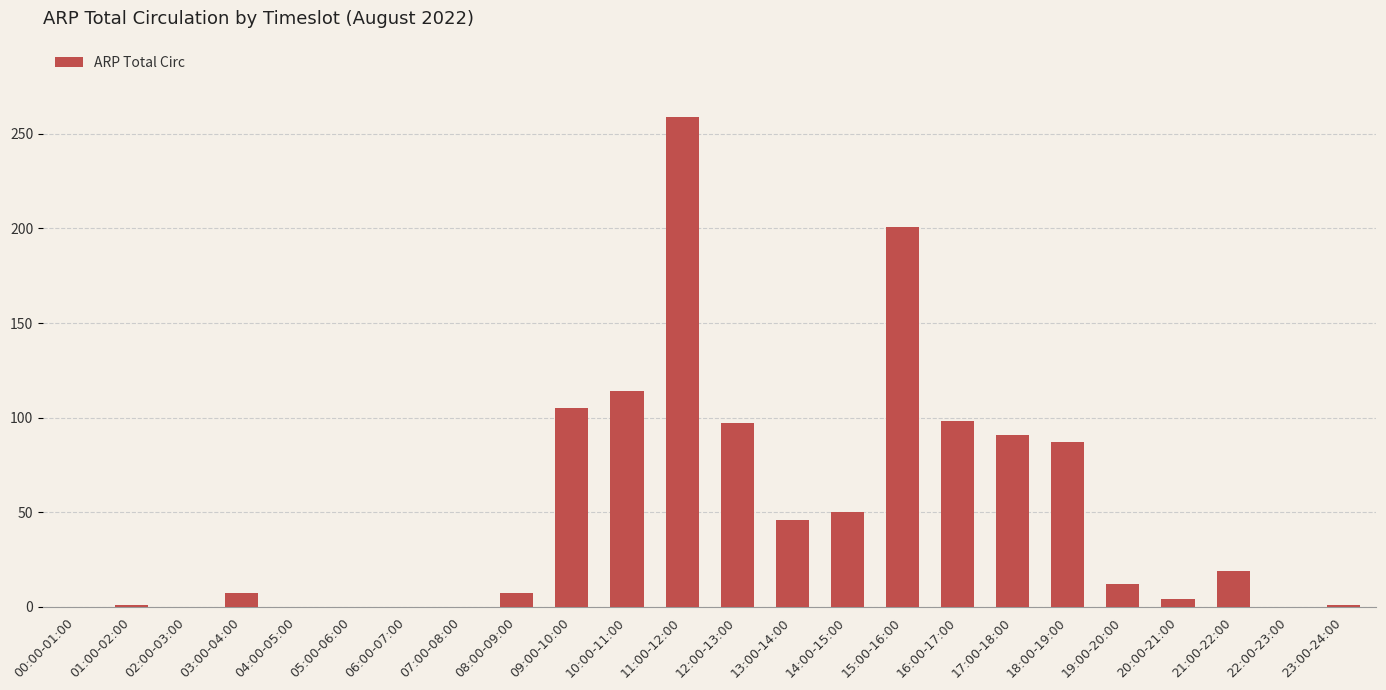

The chart shows a value of 84 at 14:00-15:00. True or false?

False